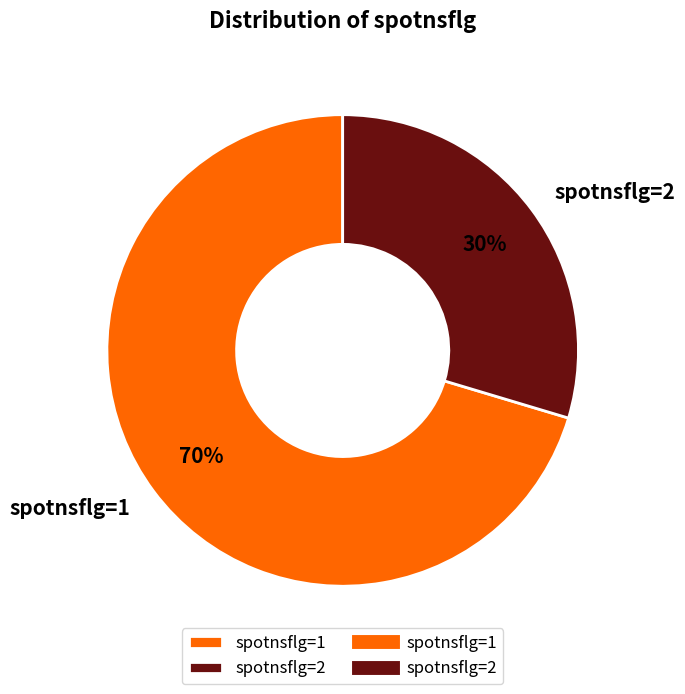

To the nearest percent, what is the average slice percentage?

50%